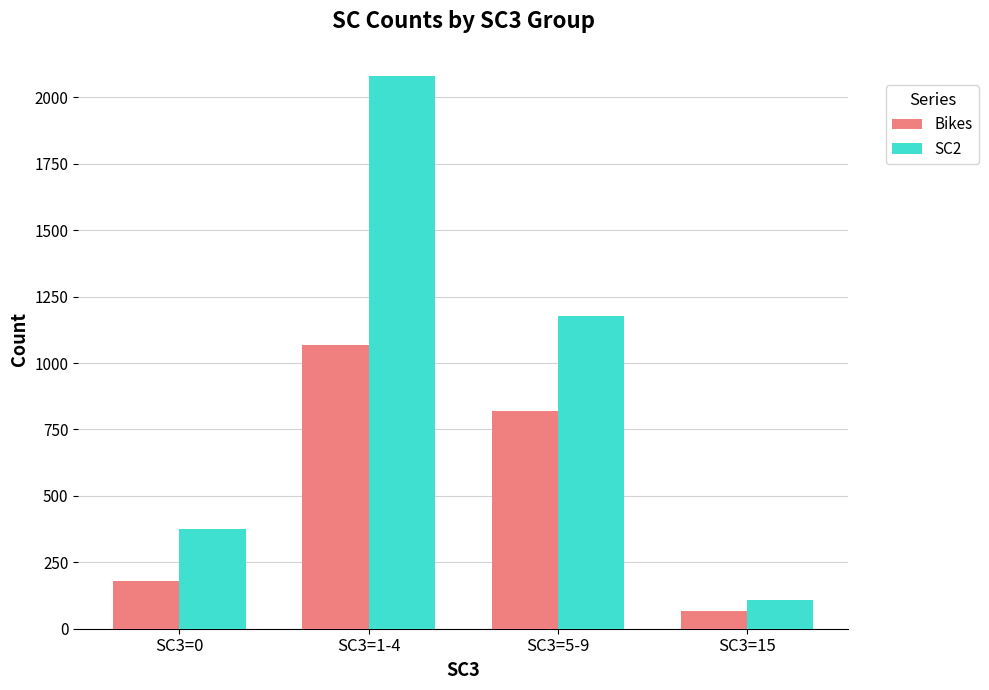

Reading left to right, extract all data points from this chart.

Bikes: SC3=0=178	SC3=1-4=1069	SC3=5-9=818	SC3=15=68
SC2: SC3=0=376	SC3=1-4=2079	SC3=5-9=1178	SC3=15=108